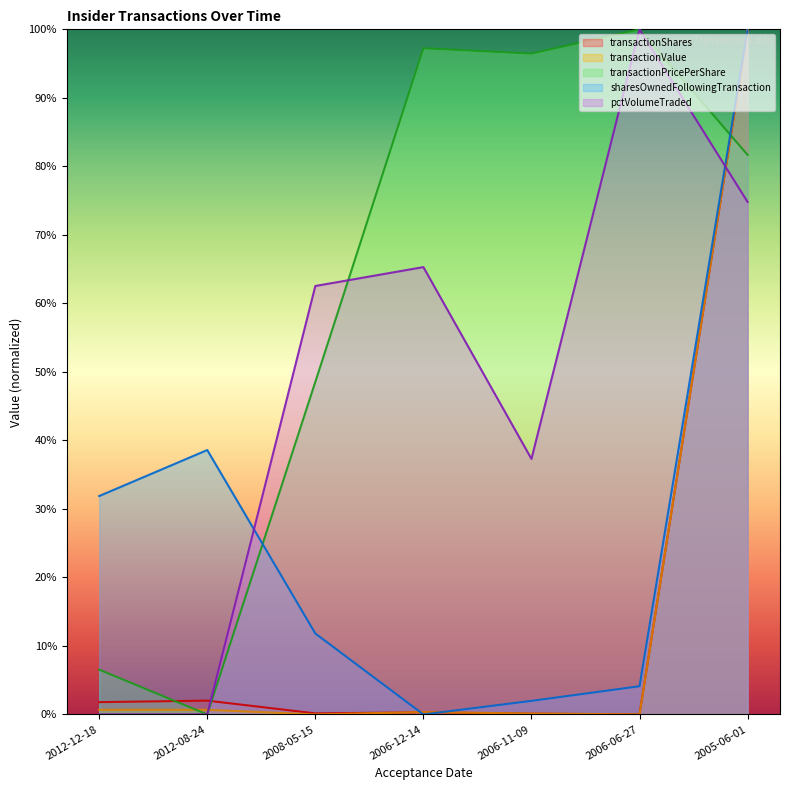

What is the maximum value for sharesOwnedFollowingTransaction?

100.0